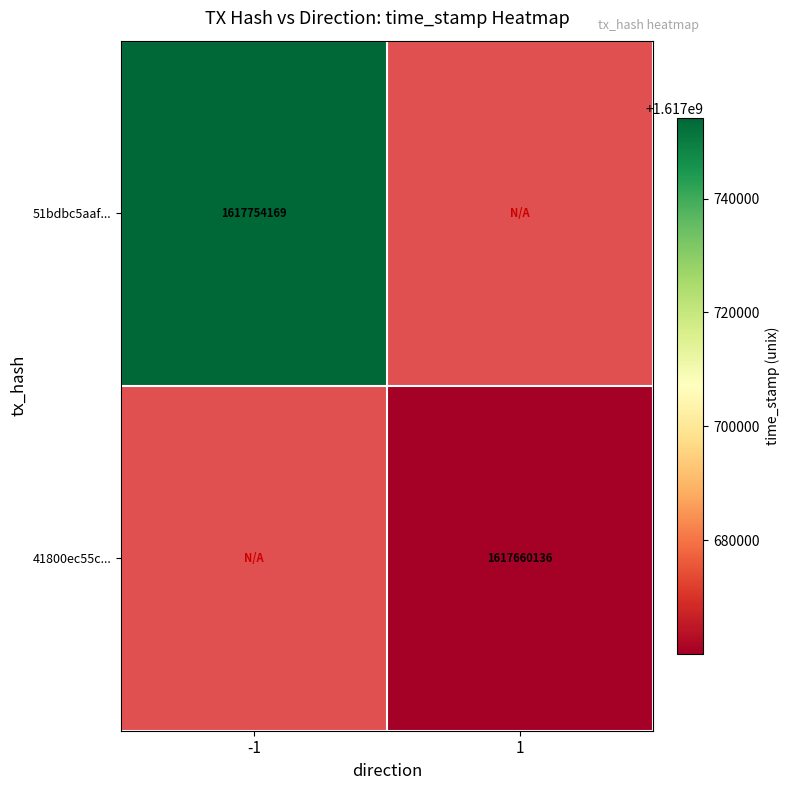

Is the value of 51bdbc5aaf... at -1 greater than the value of 41800ec55c... at 1?

Yes